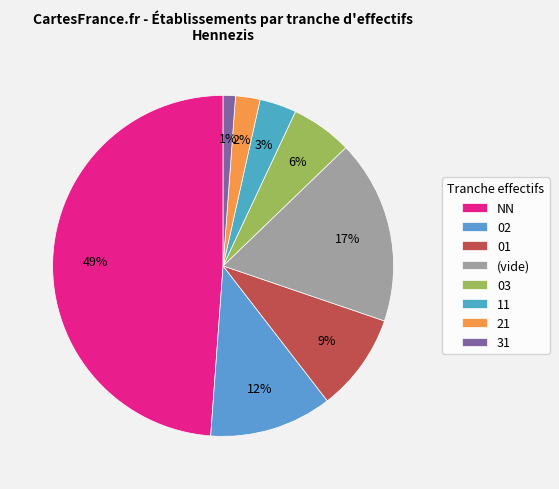

Rank the categories by value from highest to lowest.

NN, (vide), 02, 01, 03, 11, 21, 31